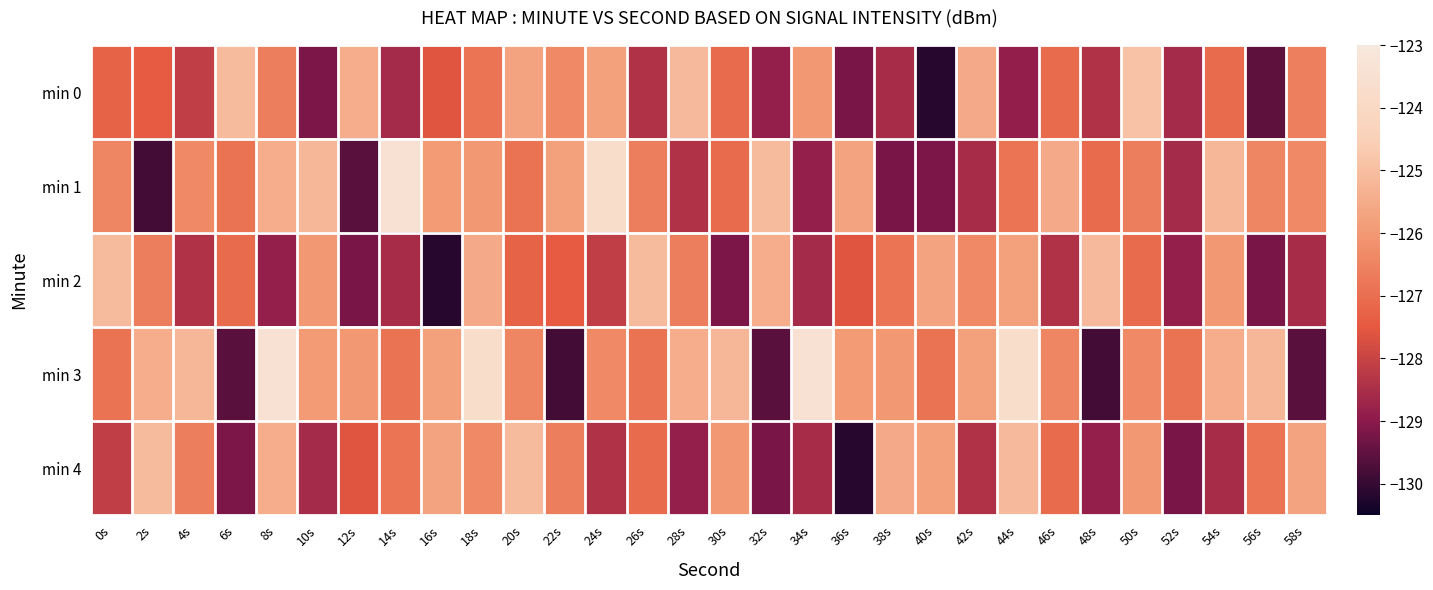

At which category does the chart reach its minimum across all series?

40s